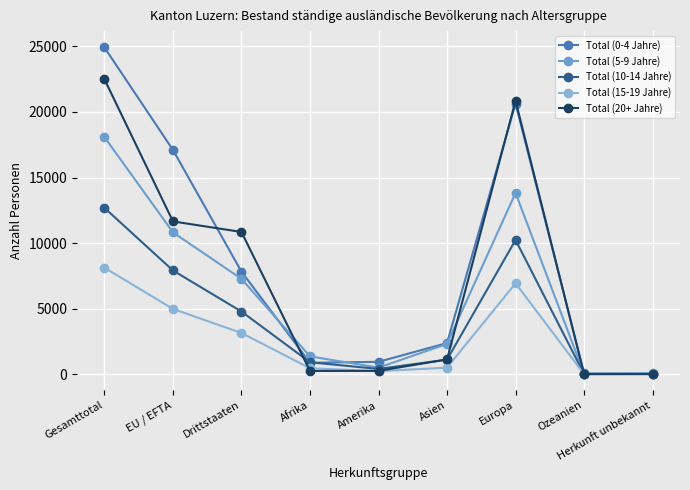

True or false: Total (5-9 Jahre) has a value of 31 at Ozeanien.

True